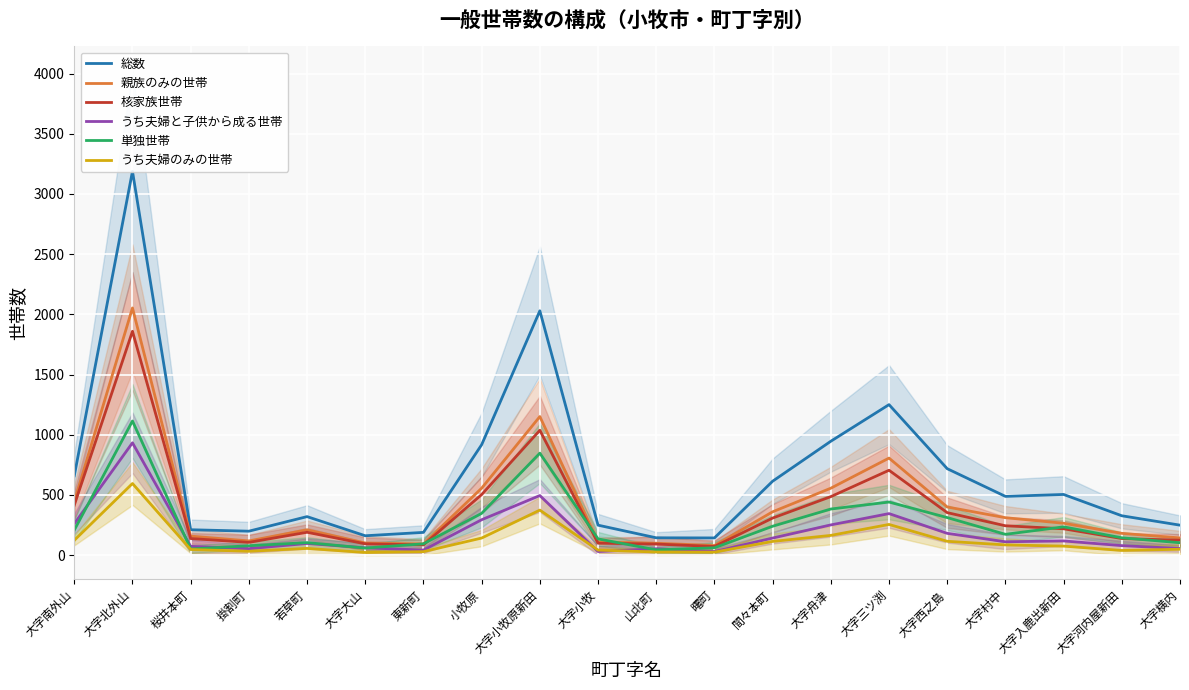

At which label does 単独世帯 first exceed 173?

大字南外山